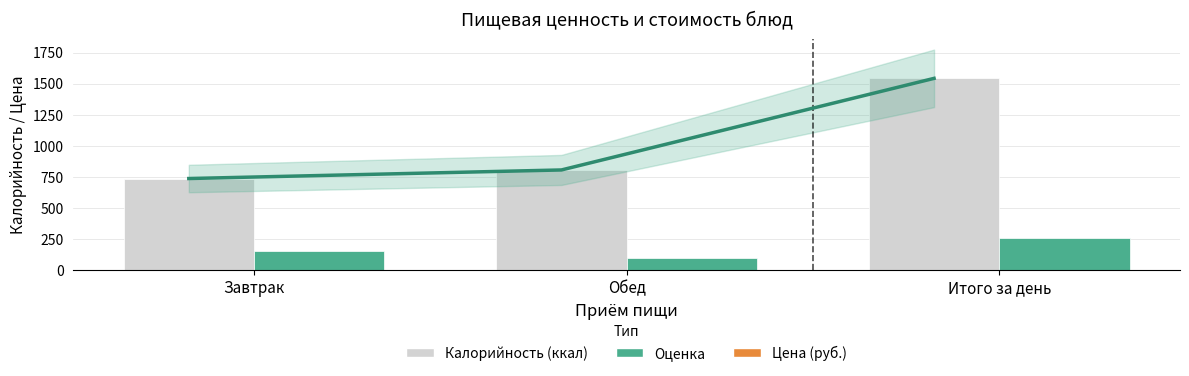

Reading left to right, transcribe all the data shown in this chart.

Калорийность: 737.0	806.0	1543.0
Цена (руб.): 155.1	99.7	254.8